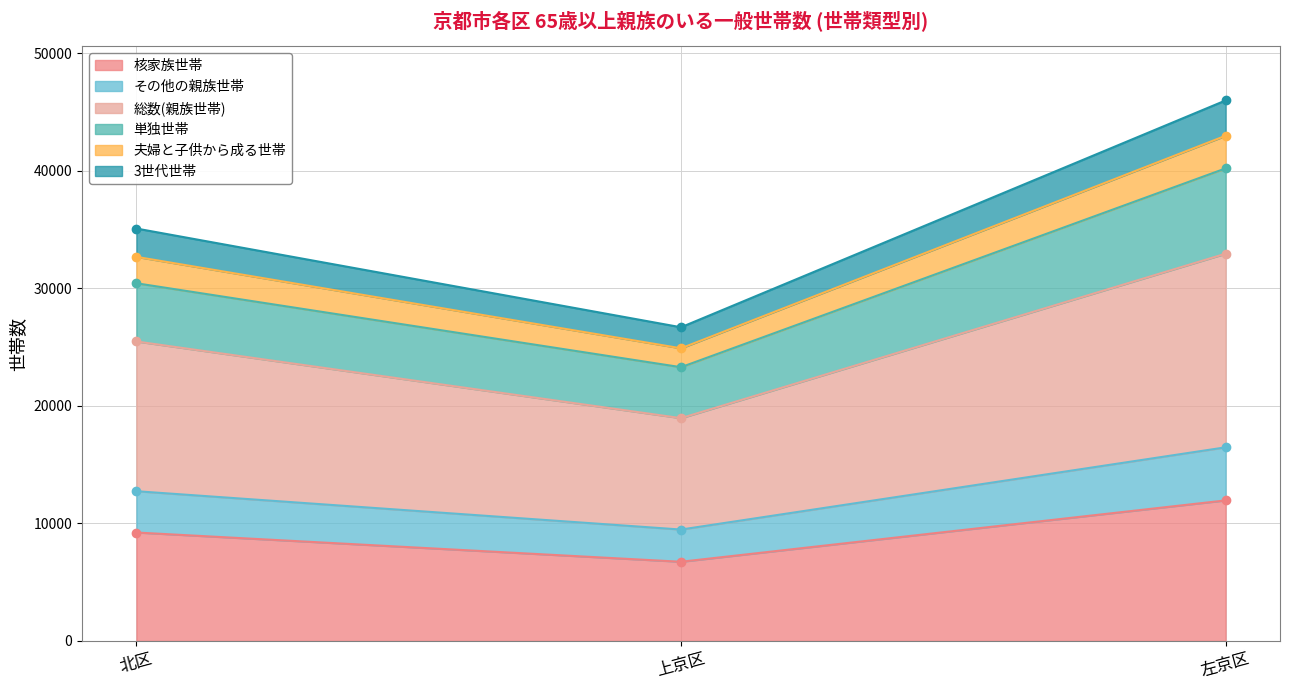

Is it true that 核家族世帯 equals 3642 at 上京区?

False